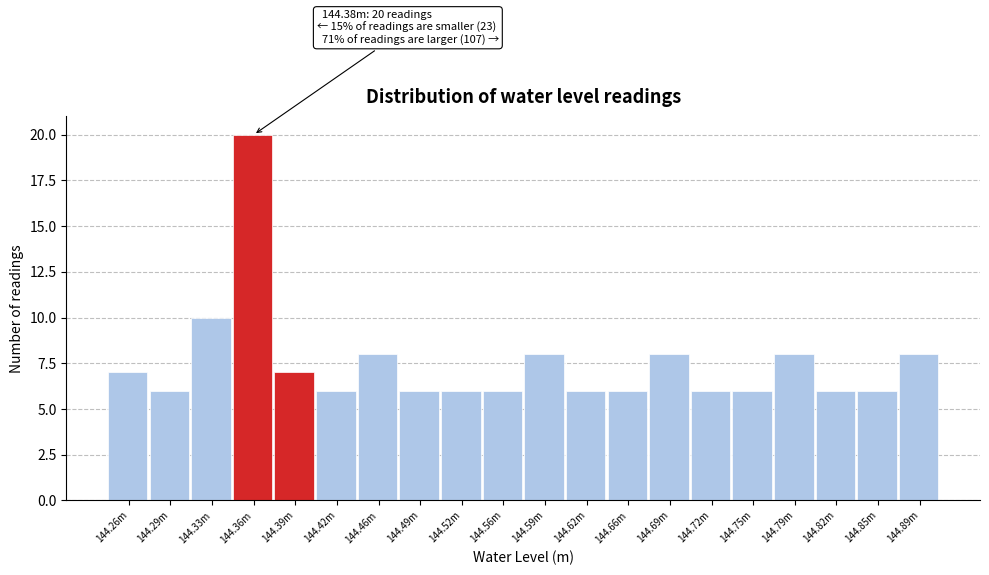

Reading left to right, extract all data points from this chart.

144.26m=7	144.29m=6	144.33m=10	144.36m=20	144.39m=7	144.42m=6	144.46m=8	144.49m=6	144.52m=6	144.56m=6	144.59m=8	144.62m=6	144.66m=6	144.69m=8	144.72m=6	144.75m=6	144.79m=8	144.82m=6	144.85m=6	144.89m=8